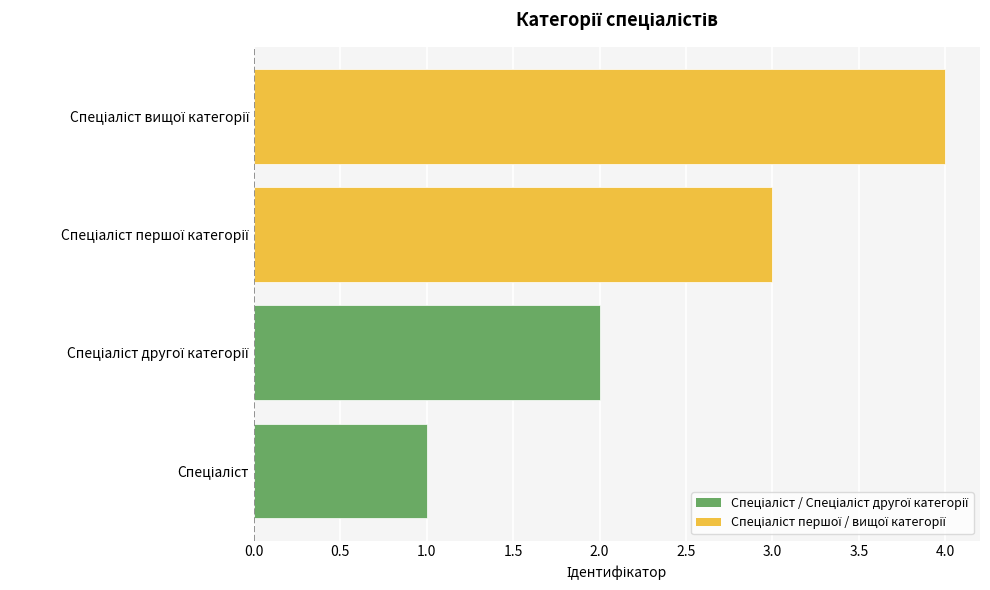

What is the difference between the maximum and minimum values?

3